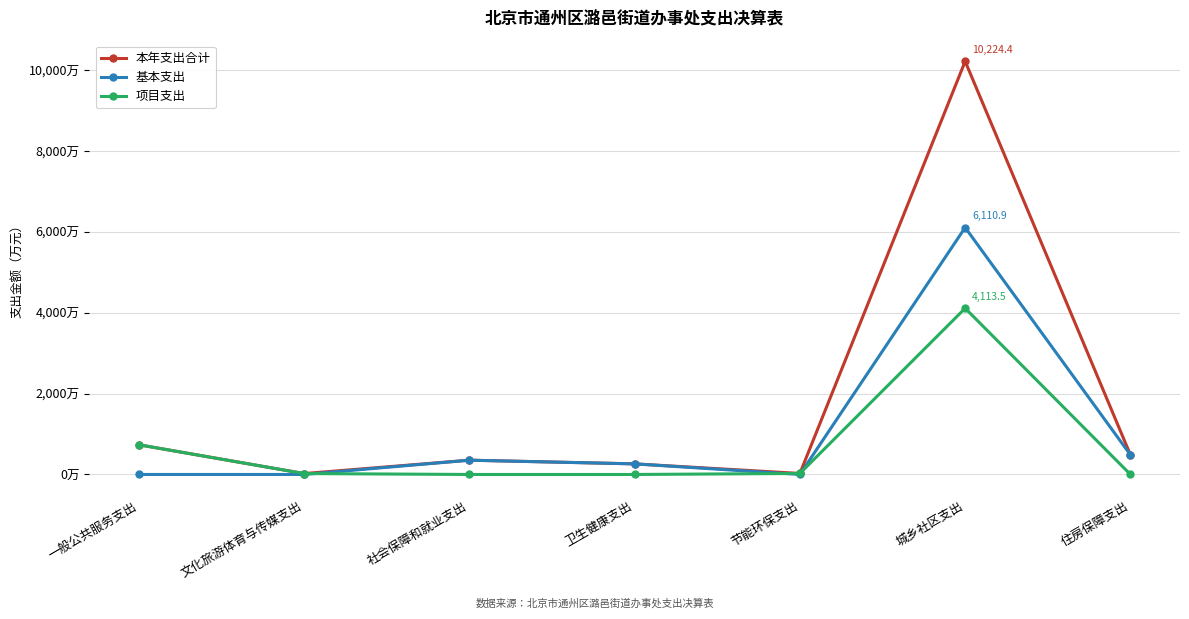

Where does the 项目支出 series first go above 22?

一般公共服务支出